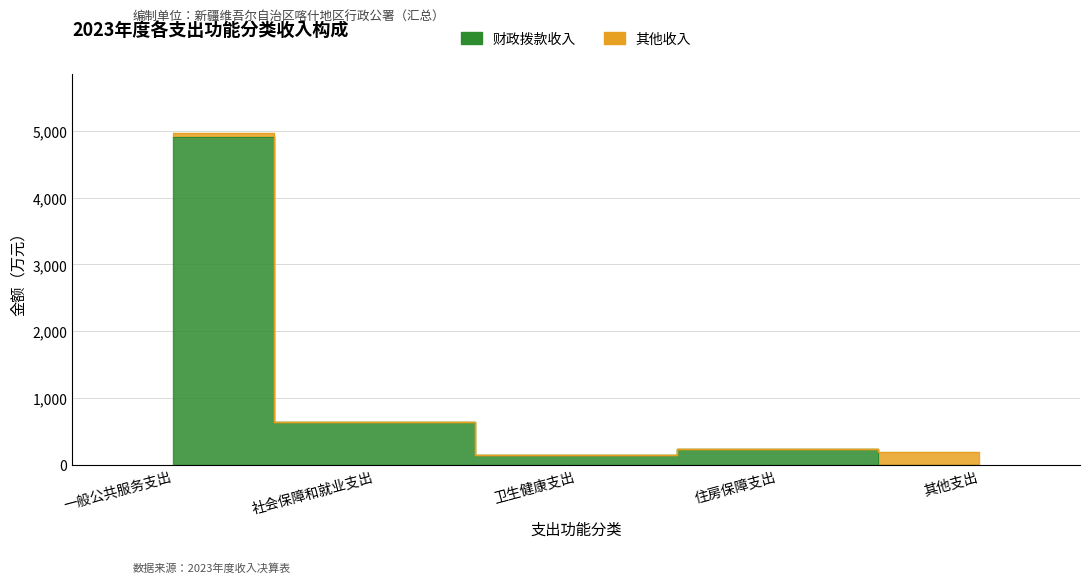

Rank the categories by value from lowest to highest.

其他支出, 卫生健康支出, 住房保障支出, 社会保障和就业支出, 一般公共服务支出